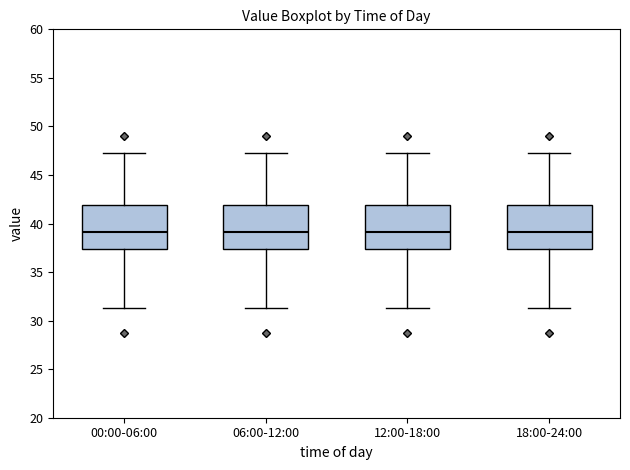

Where is the lower edge of the box for 18:00-24:00 on the y-axis? The values are not printed on the chart, so give them approximately, as read against the axis.

37.5